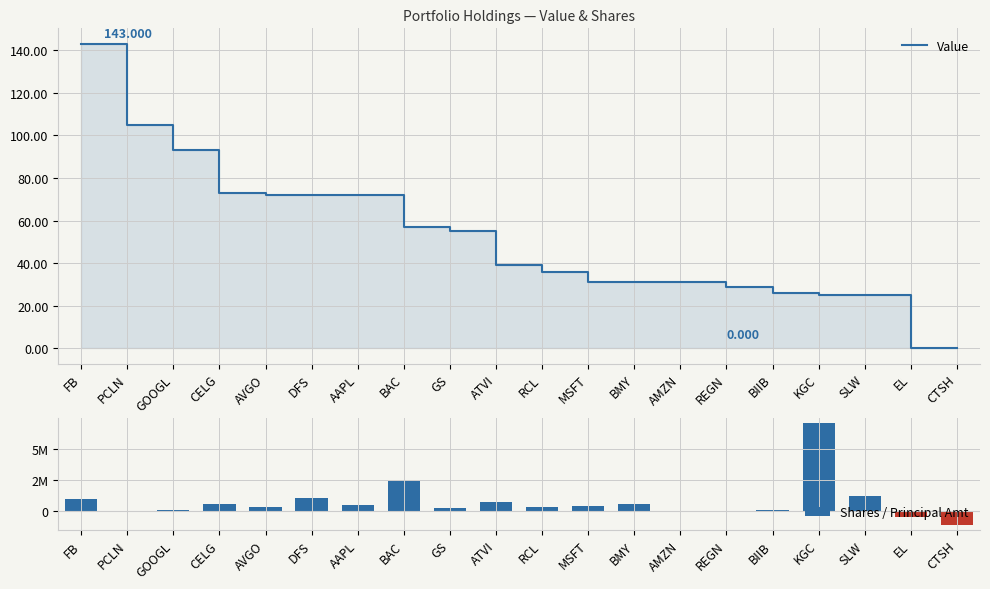

What is the average value of the Value series?

50750